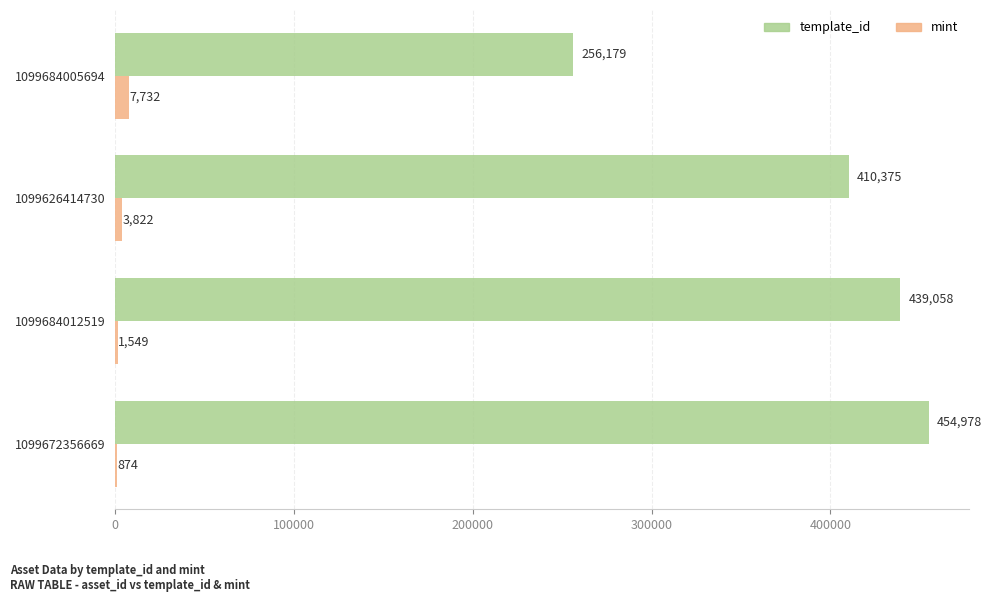

What is the sum of all mint values?

13977